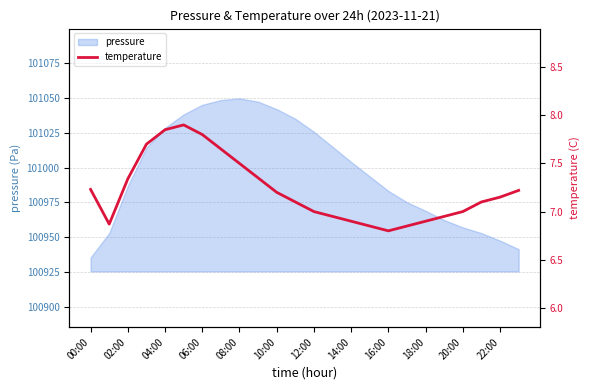

The value of pressure at 16:00 is 175952.0. True or false?

False